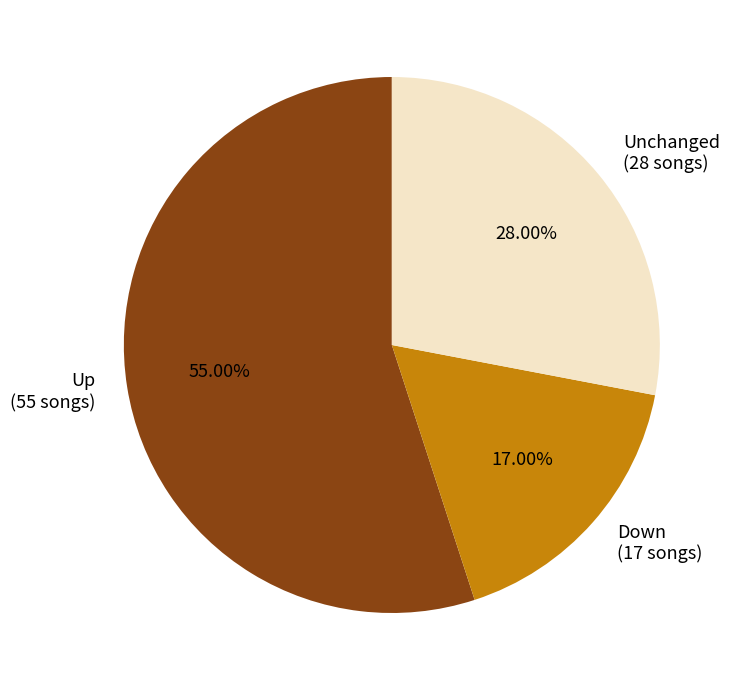

Which category has the smallest portion of the pie?

Down (17 songs)